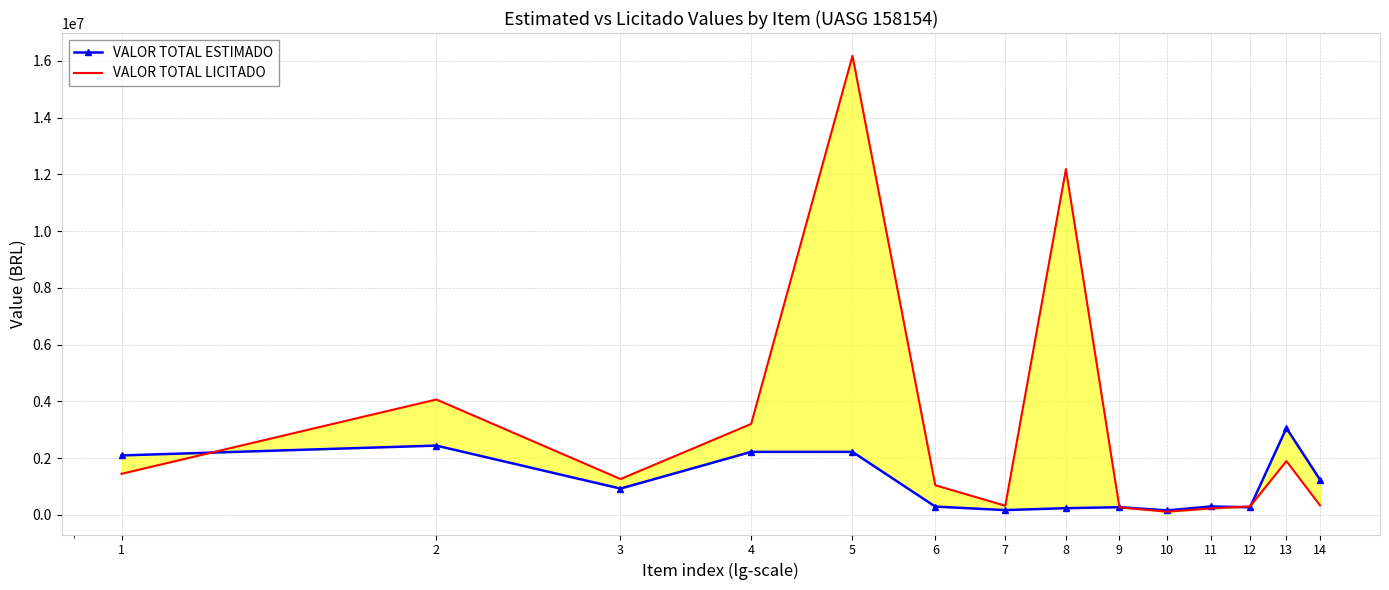

Between 9 and 14, which is larger?

14